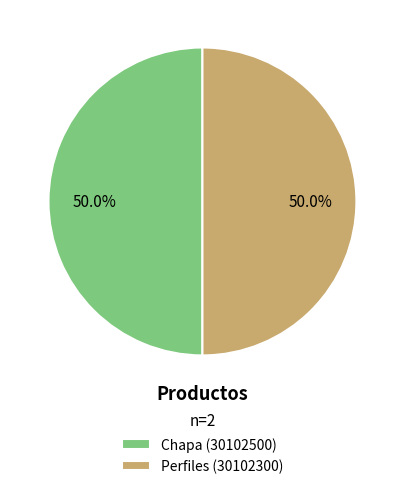

What percentage is NOT represented by Perfiles (30102300)?

50.0%